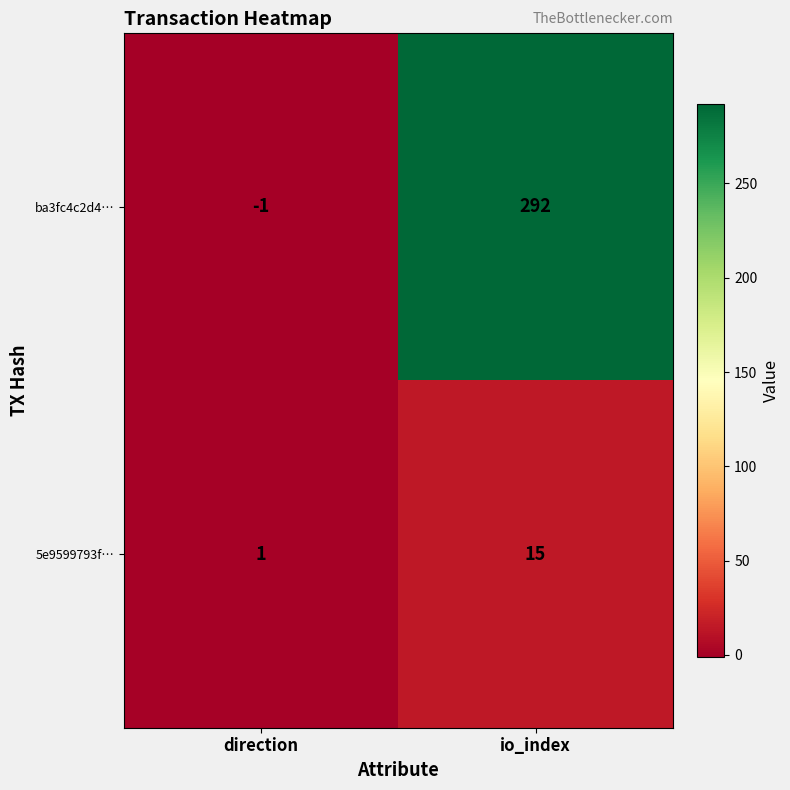

What is the maximum value for ba3fc4c2d4…?

292